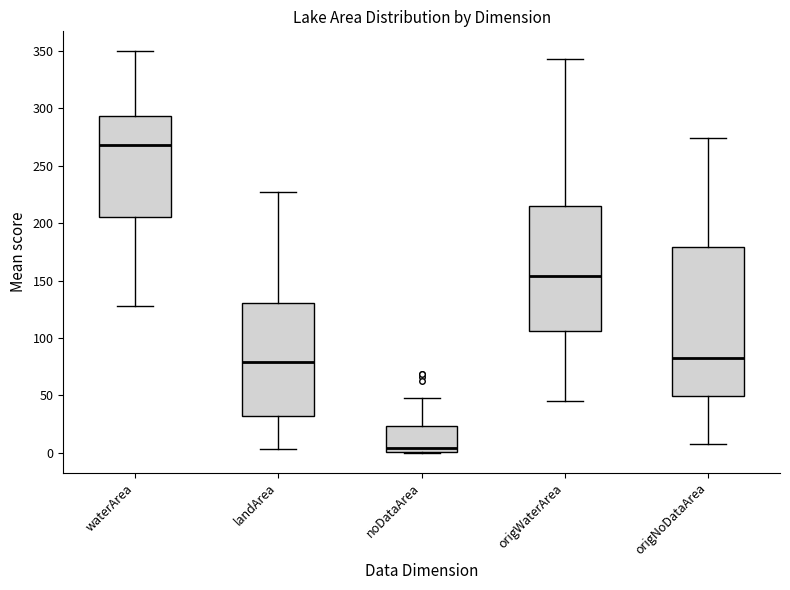

Which box is the tallest, from its lower edge to its upper edge?

origNoDataArea